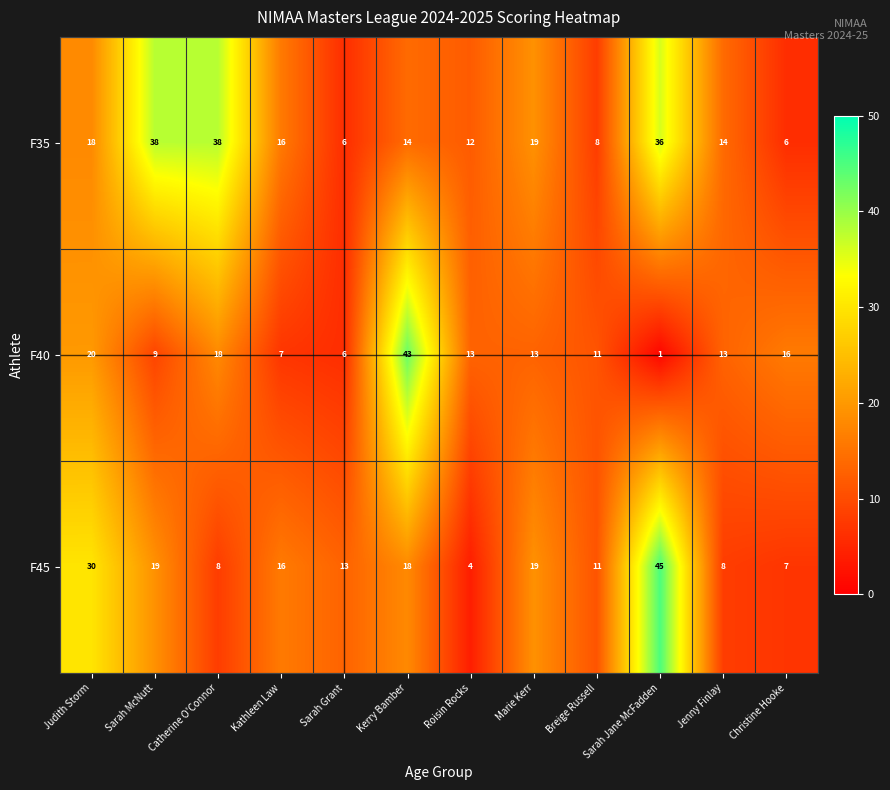

At which label does F40 first exceed 13?

Judith Storm